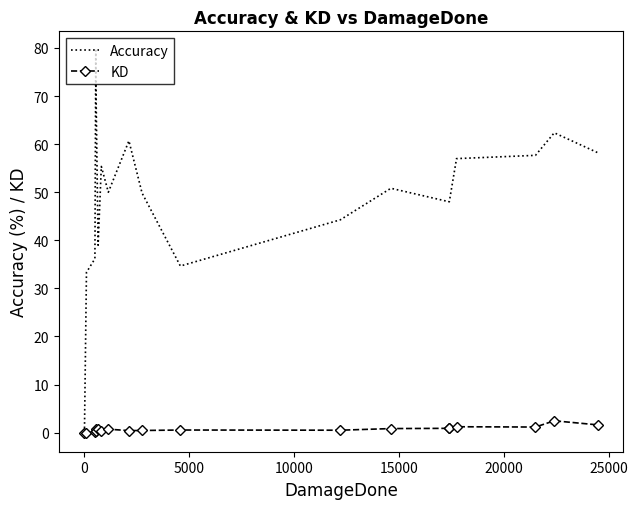

How many positive values does the Accuracy series have?

18